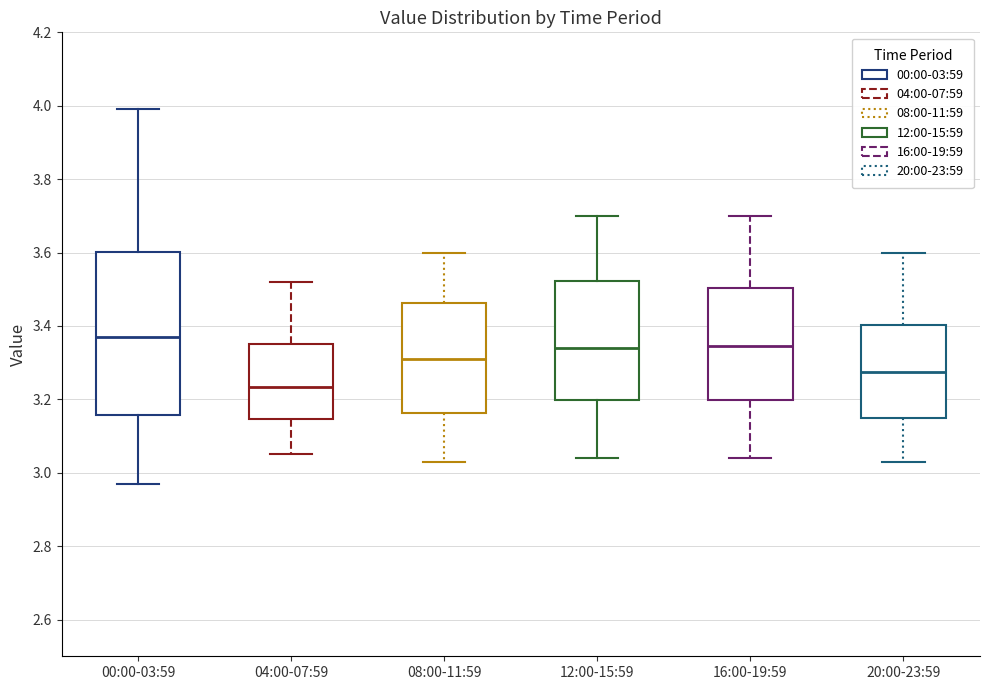

Which box is the tallest, from its lower edge to its upper edge?

00:00-03:59